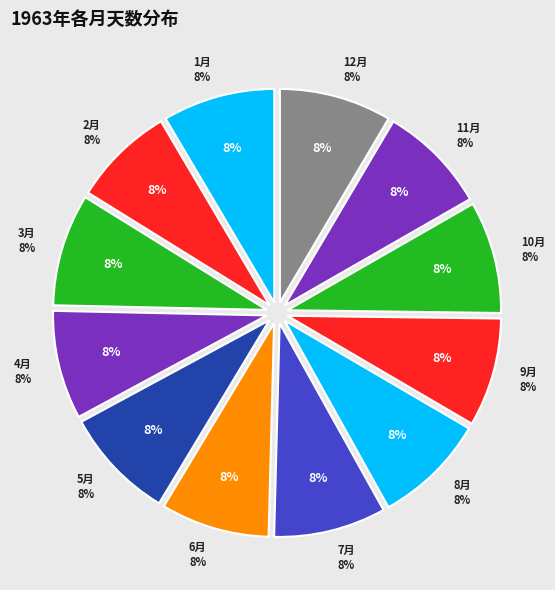

What is the smallest slice in the pie chart?

2月